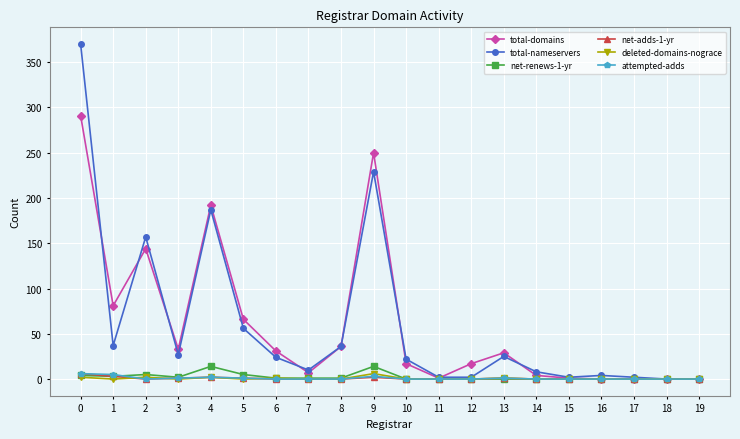

Which series changed the most between 5 and 18?

total-domains